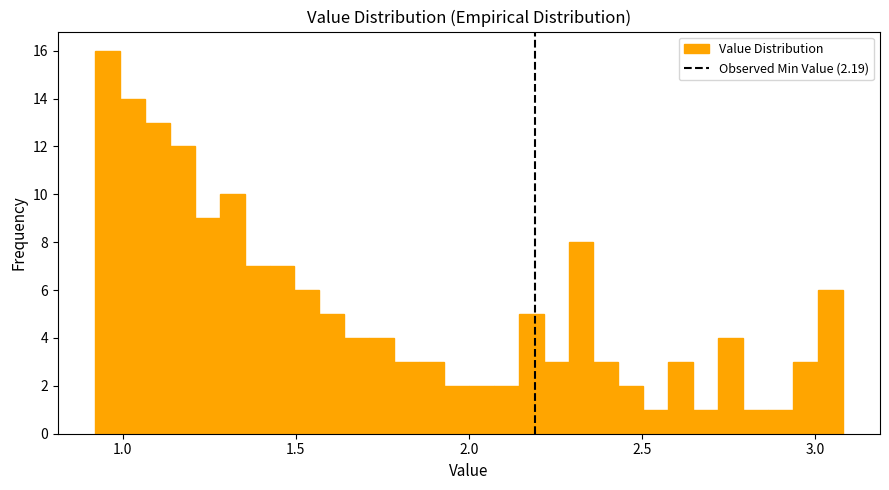

Read against the x-axis, roughly where is the centre of the tallest bar?

0.95